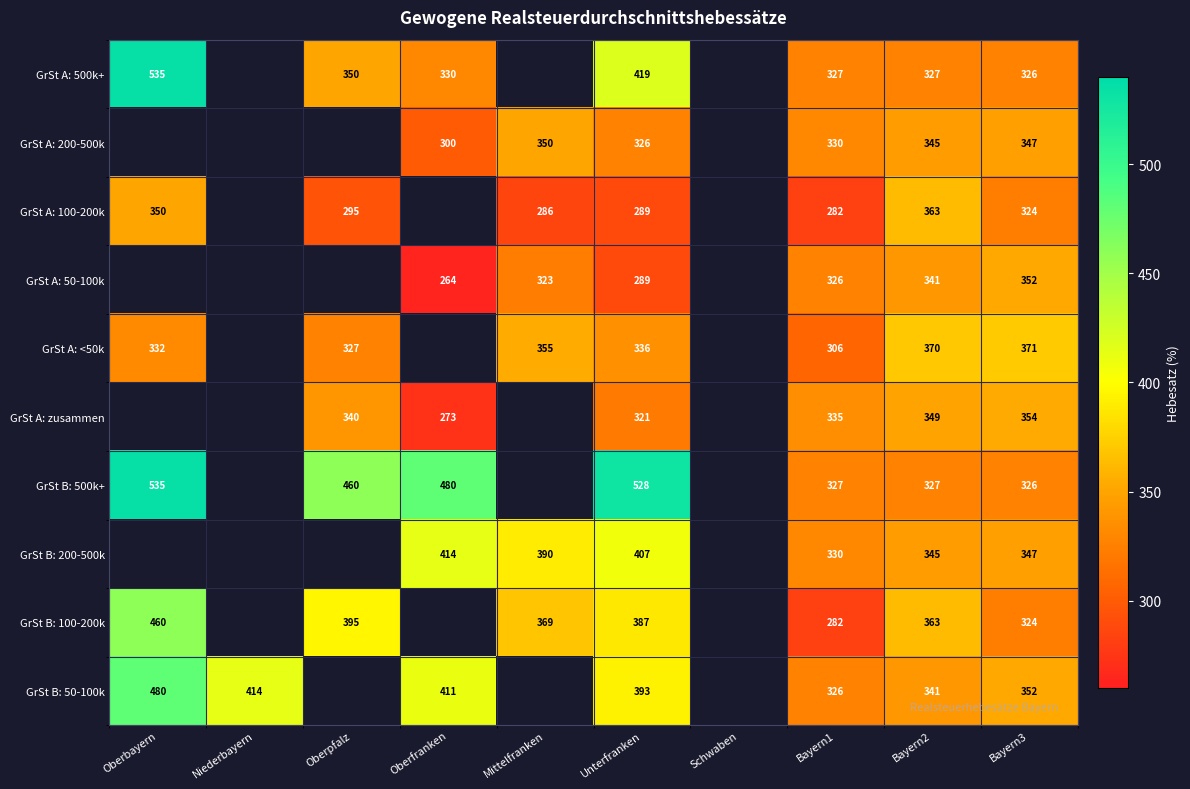

What is the spread (max minus min) of values at Unterfranken?

239